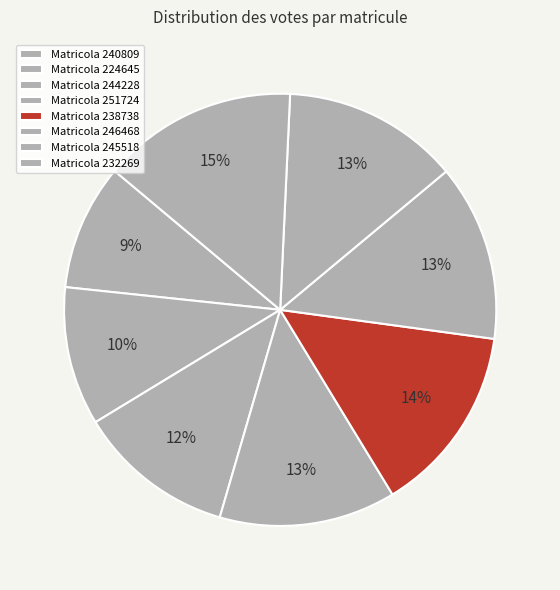

How many slices are in this pie chart?

8